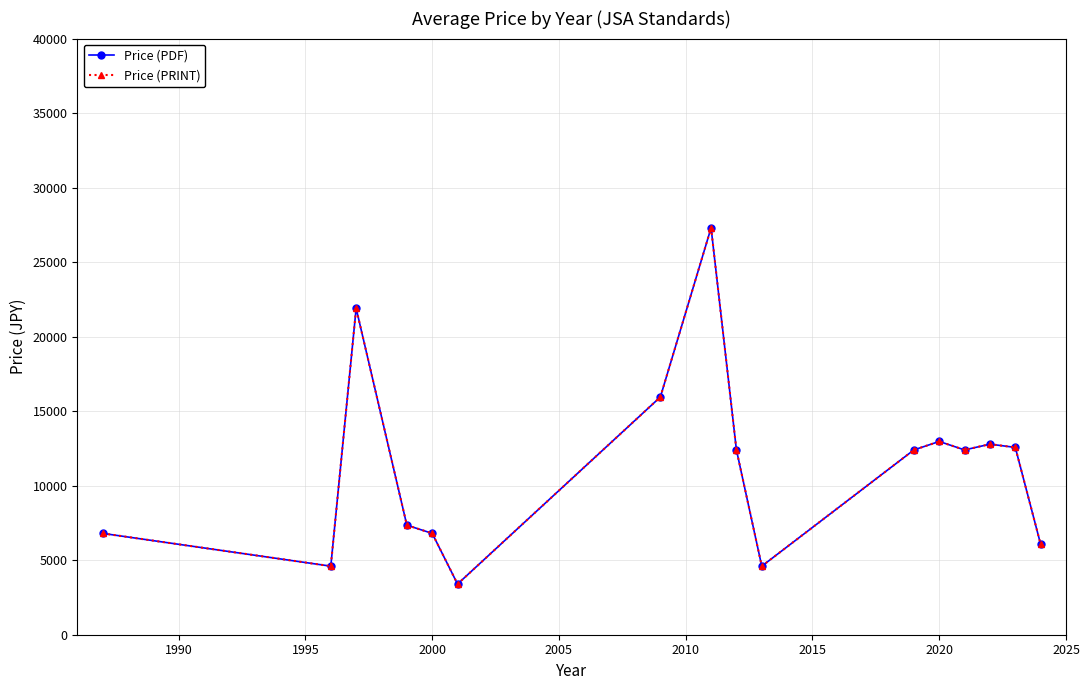

Reading left to right, transcribe all the data shown in this chart.

Price (PDF): 6800.0	4600.0	21900.0	7350.0	6800.0	3400.0	15950.0	27300.0	12400.0	4600.0	12400.0	12966.7	12400.0	12785.7	12569.2	6066.7
Price (PRINT): 6800.0	4600.0	21900.0	7350.0	6800.0	3400.0	15950.0	27300.0	12400.0	4600.0	12400.0	12966.7	12400.0	12785.7	12569.2	6066.7